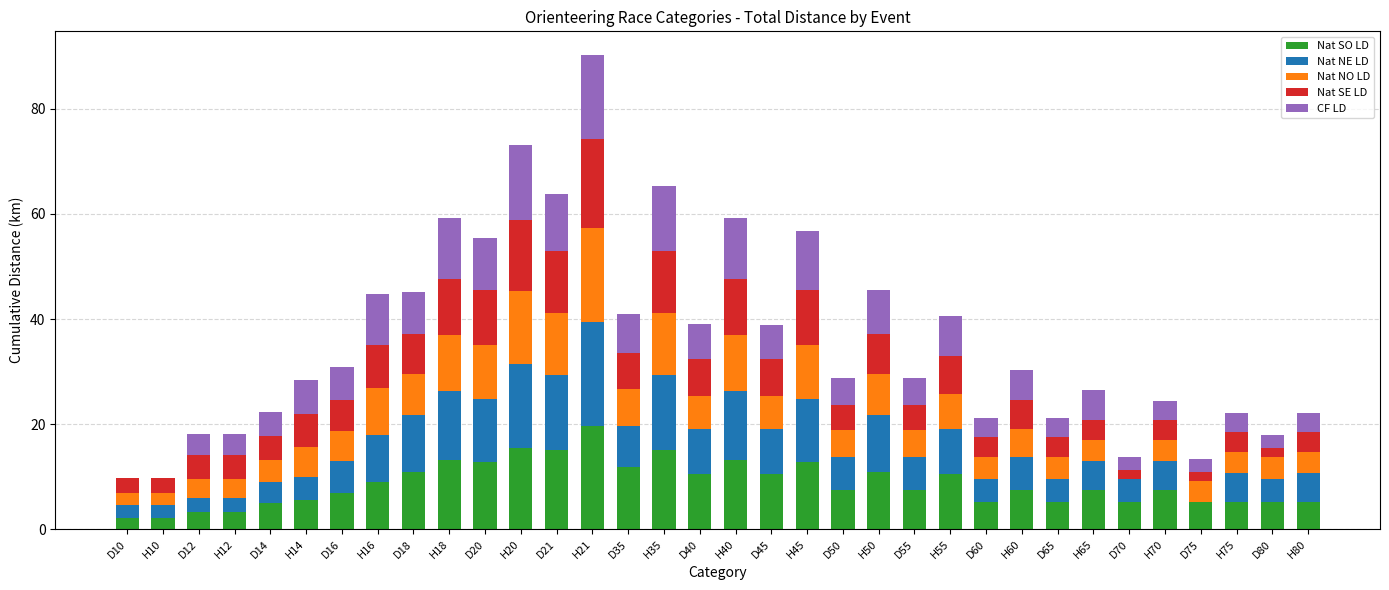

Count the number of data series in this chart.

5